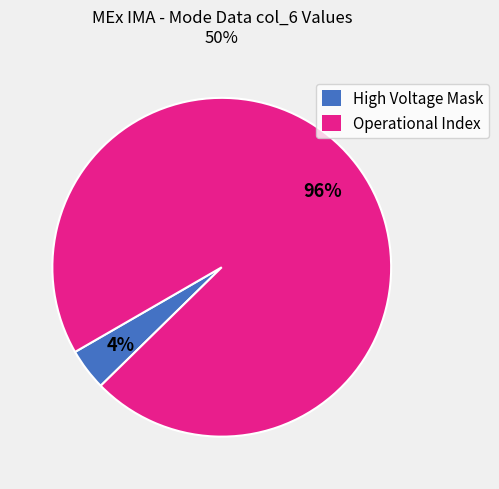

Rank the categories by value from highest to lowest.

Operational Index, High Voltage Mask